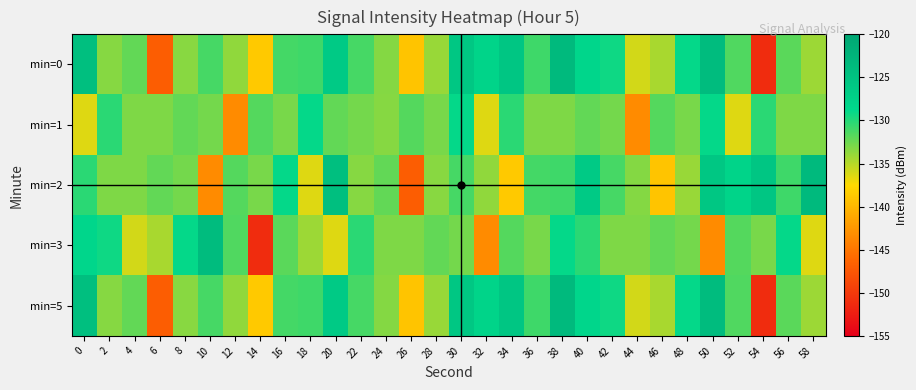

At which category is the sum across all series the highest?

38